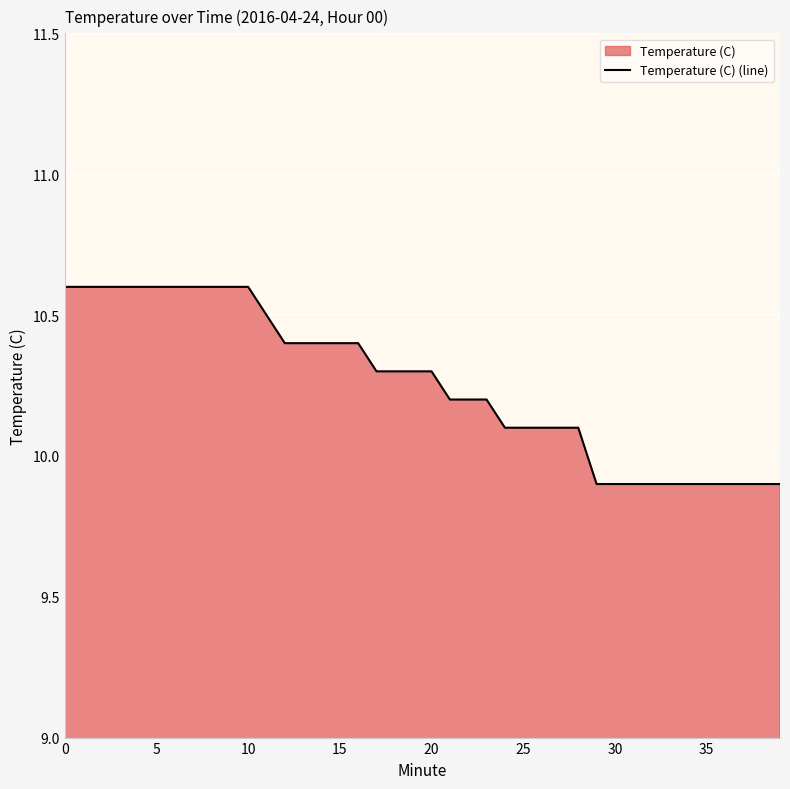

True or false: the data has more than 2 interior local peaks.

False